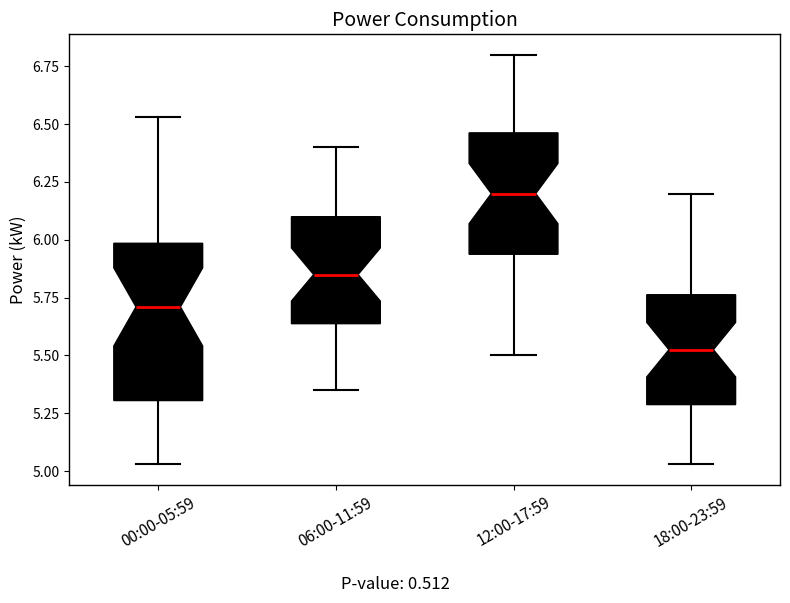

Comparing the boxes themselves (not the whiskers), which one is the tallest?

00:00-05:59